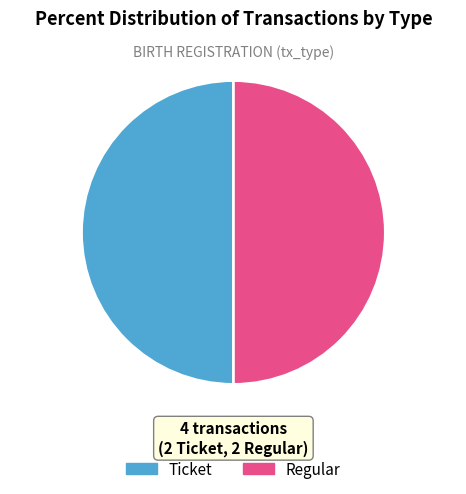

Count the number of slices in the pie.

2